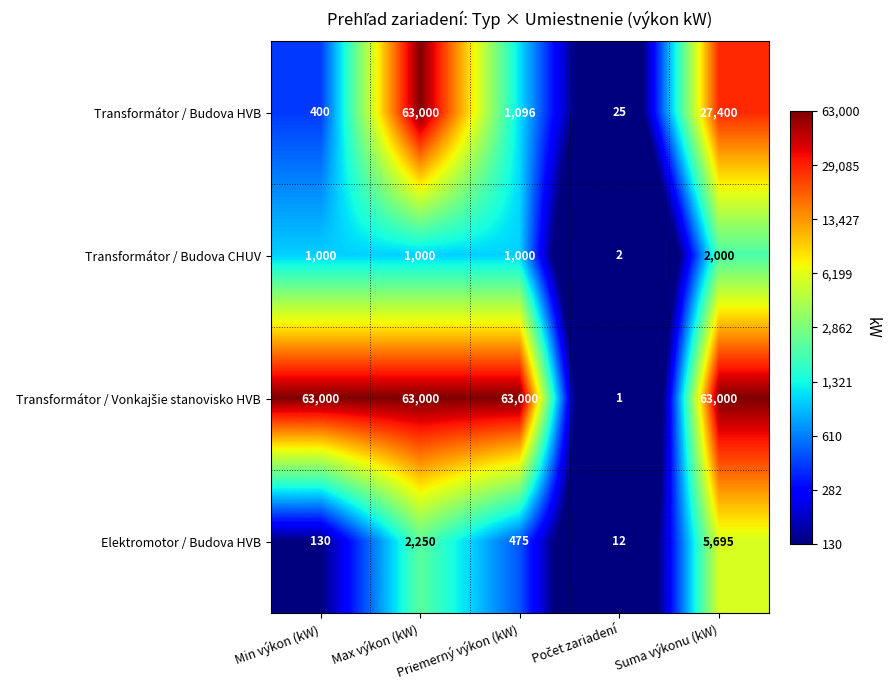

At which label does Elektromotor / Budova HVB first exceed 475?

Max výkon (kW)